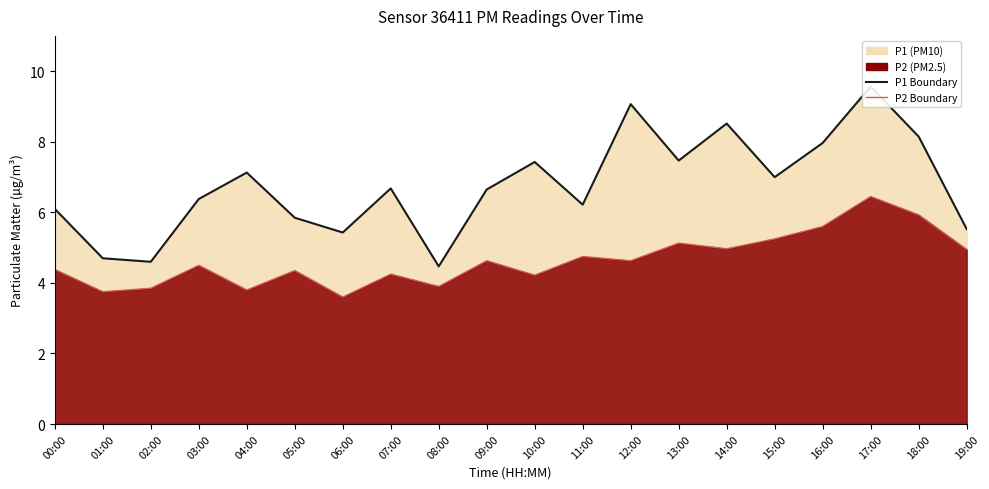

Reading left to right, what are all the values shown in this chart?

P1 Boundary: 00:00=6.1	01:00=4.7	02:00=4.6	03:00=6.4	04:00=7.1	05:00=5.8	06:00=5.4	07:00=6.7	08:00=4.5	09:00=6.7	10:00=7.4	11:00=6.2	12:00=9.1	13:00=7.5	14:00=8.5	15:00=7.0	16:00=8.0	17:00=9.6	18:00=8.2	19:00=5.5
P2 Boundary: 00:00=4.4	01:00=3.8	02:00=3.9	03:00=4.5	04:00=3.8	05:00=4.3	06:00=3.6	07:00=4.2	08:00=3.9	09:00=4.6	10:00=4.2	11:00=4.8	12:00=4.6	13:00=5.1	14:00=5.0	15:00=5.2	16:00=5.6	17:00=6.5	18:00=5.9	19:00=5.0